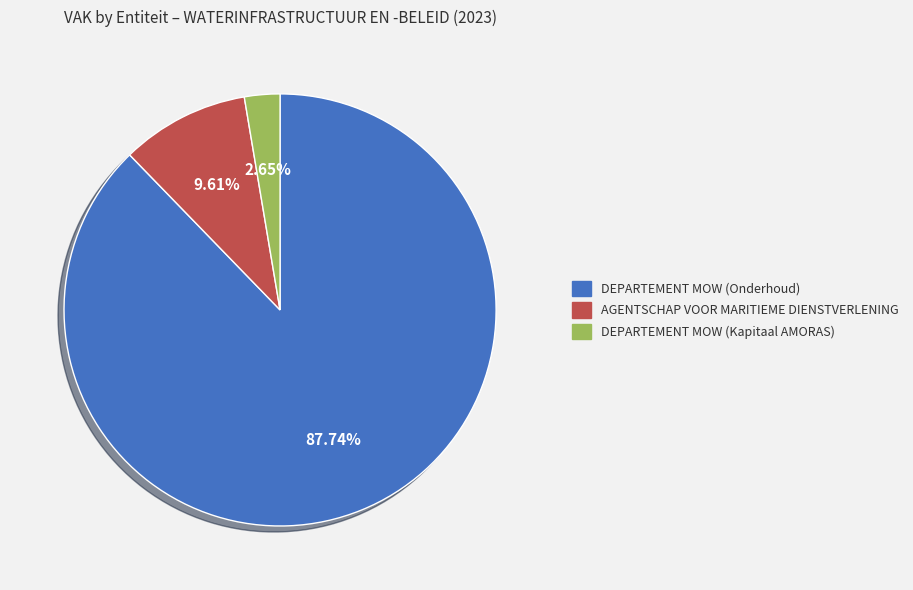

What percentage is NOT represented by AGENTSCHAP VOOR MARITIEME DIENSTVERLENING?

90.4%